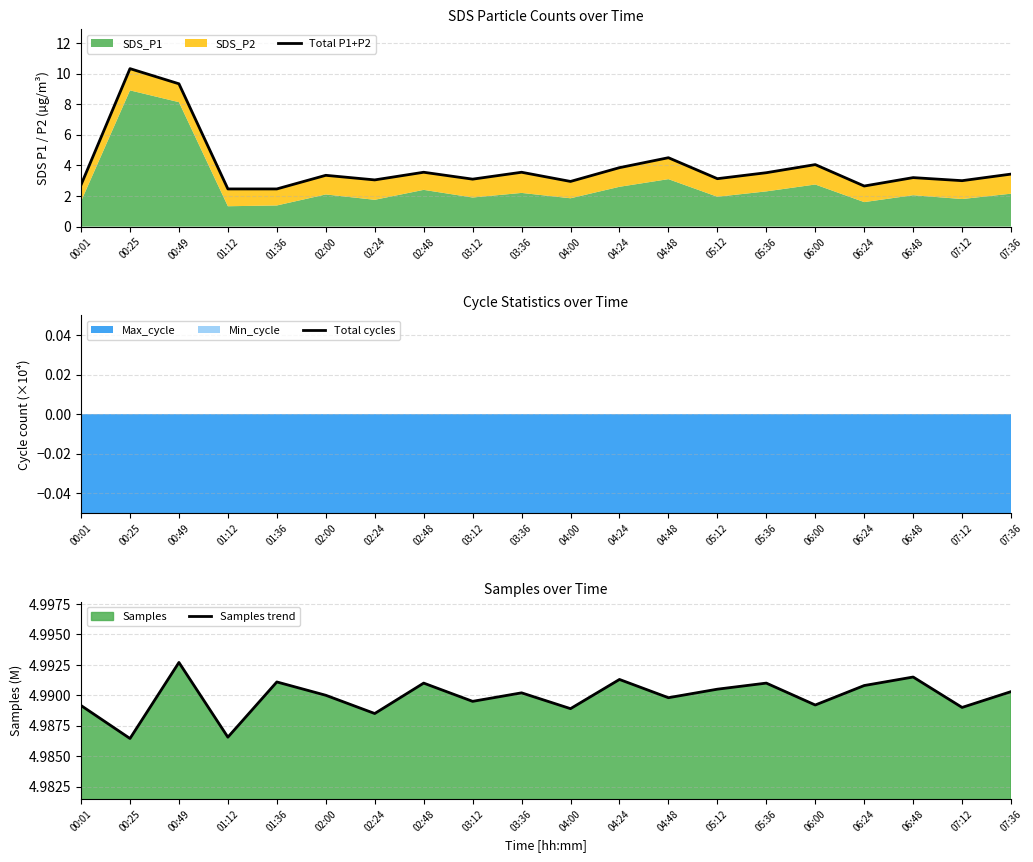

What position from the left is 05:12?

14